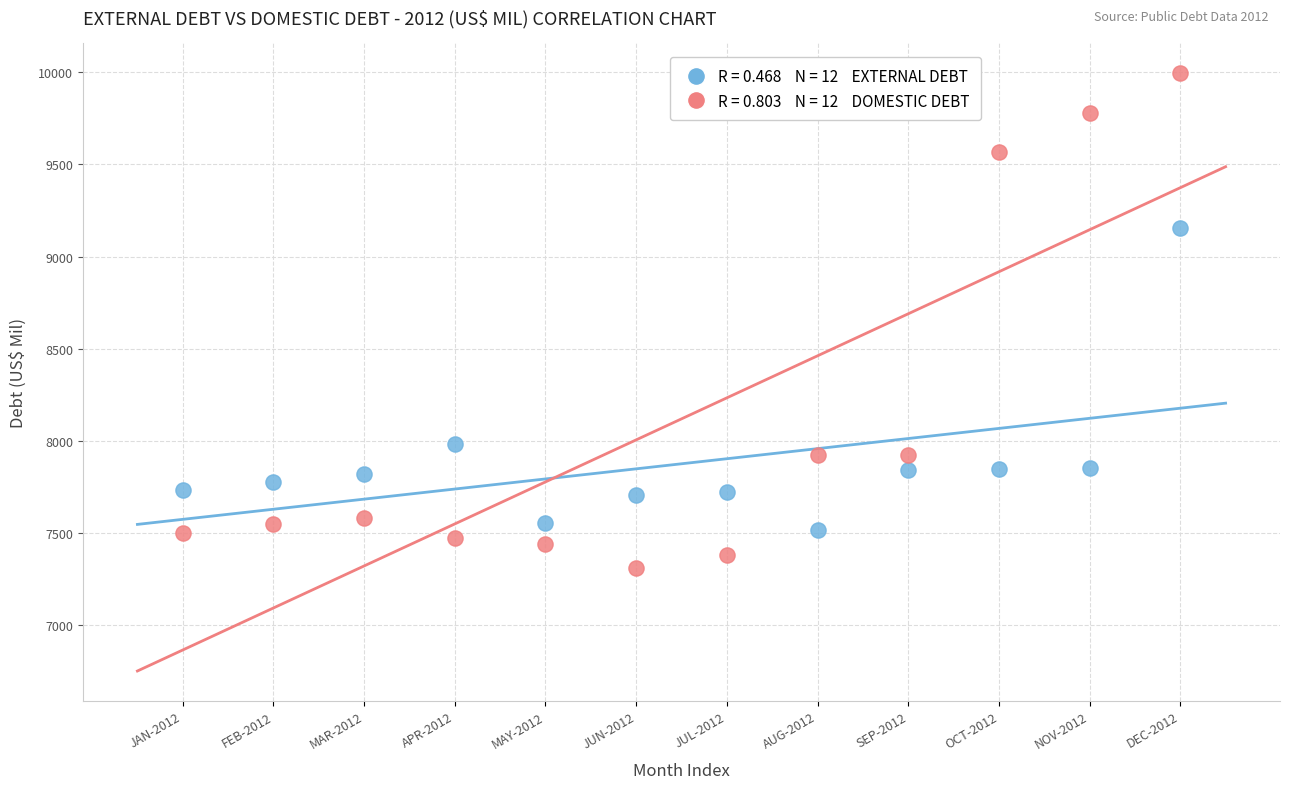

Across all data points, what is the range of Y values (max minus min)?

2685.1